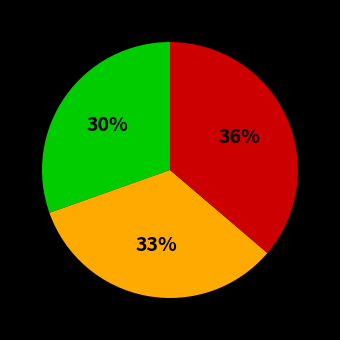

How many segments does this pie chart have?

3